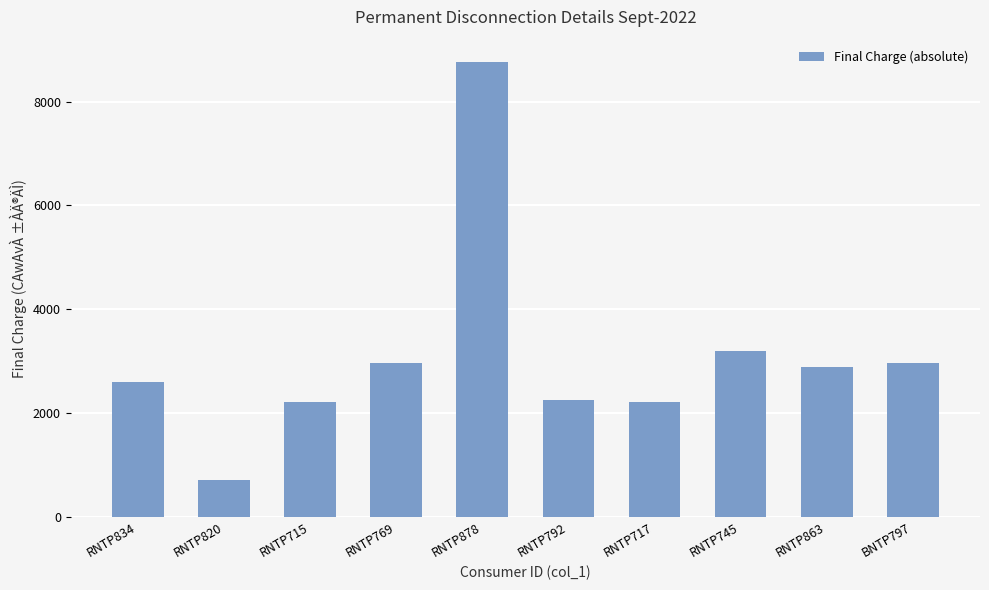

True or false: the data shows 2255 at RNTP792.

True